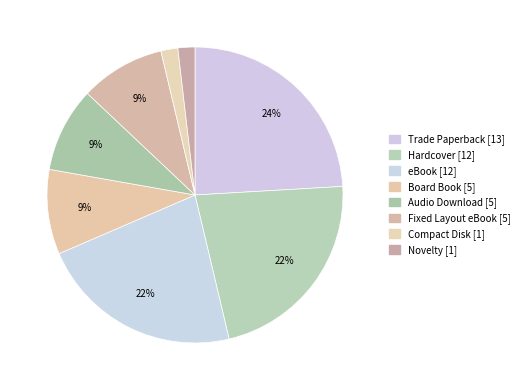

What percentage is NOT represented by Trade Paperback?

75.9%